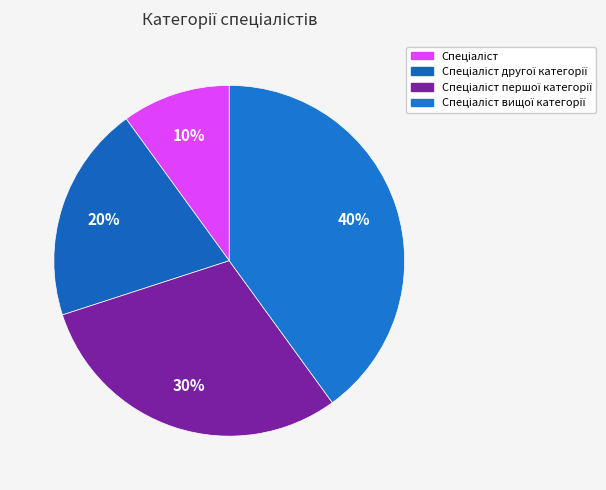

What is the largest slice in the pie chart?

Спеціаліст вищої категорії